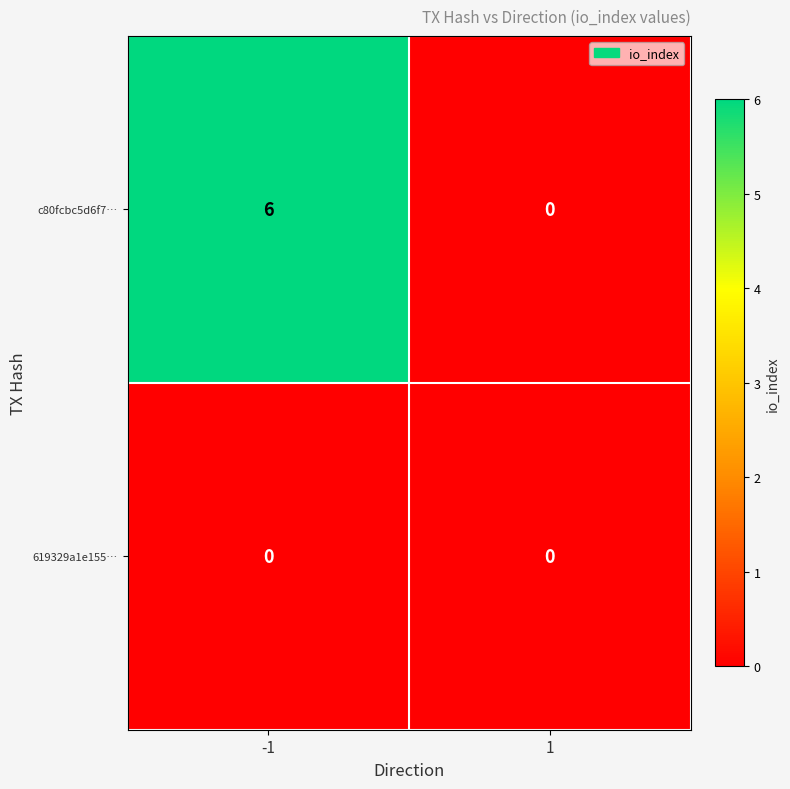

List the series in order of their peak value, highest first.

c80fcbc5d6f7…, 619329a1e155…